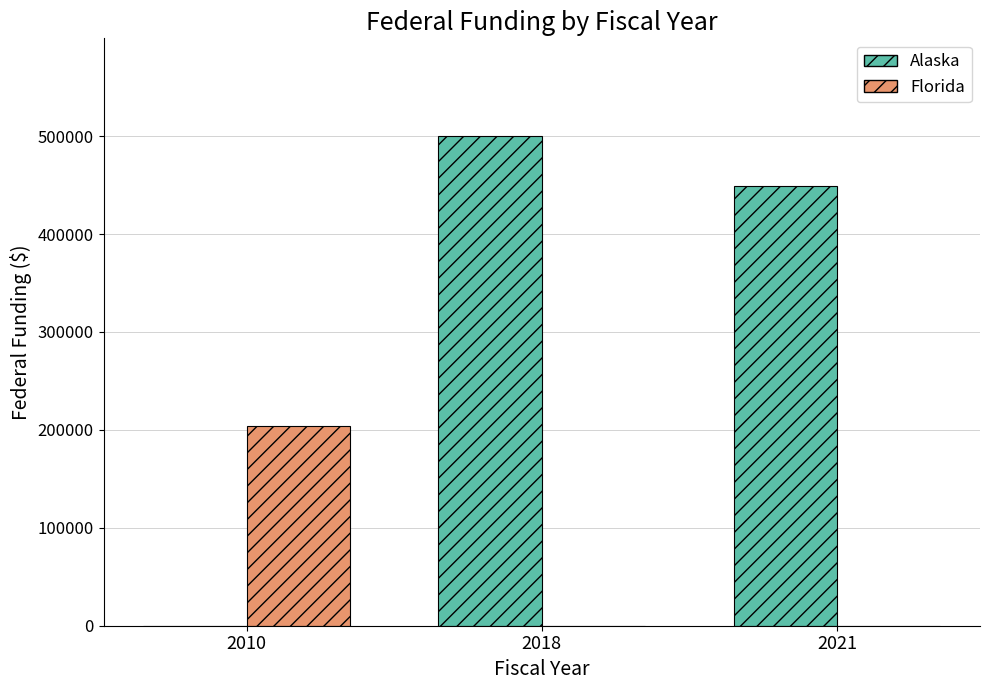

How many series are shown in this chart?

2